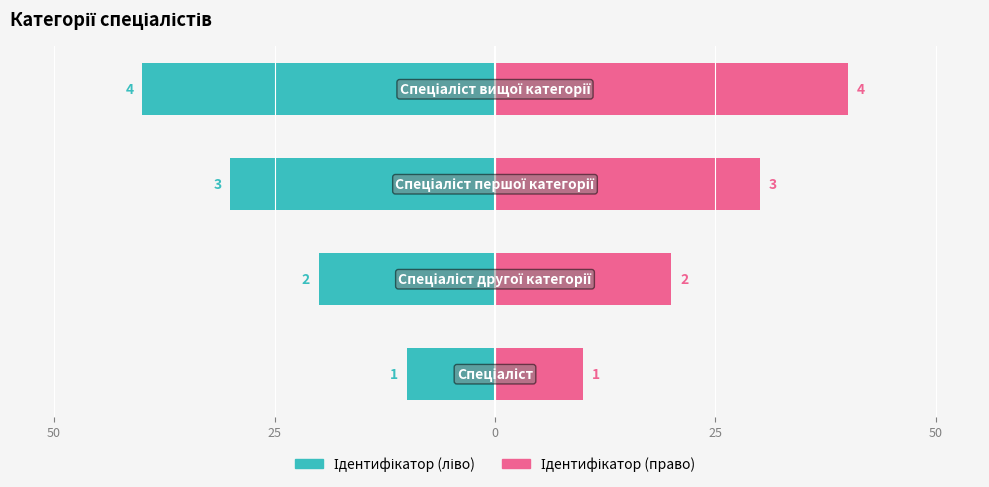

How many data points in Ідентифікатор (право) are less than 30?

2